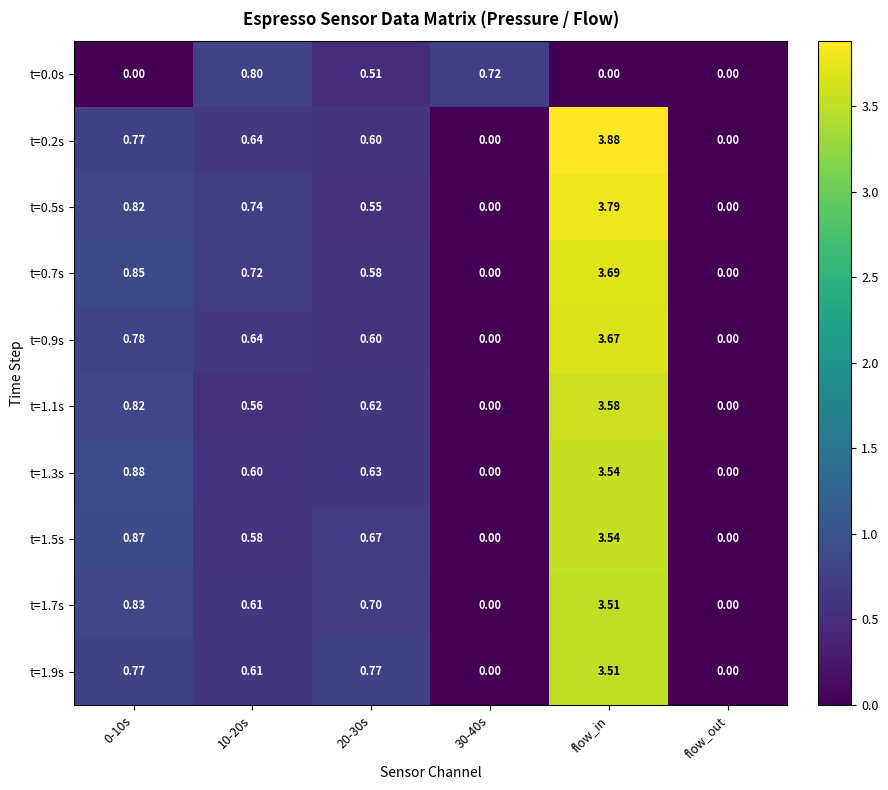

At which category is the sum across all series the highest?

flow_in